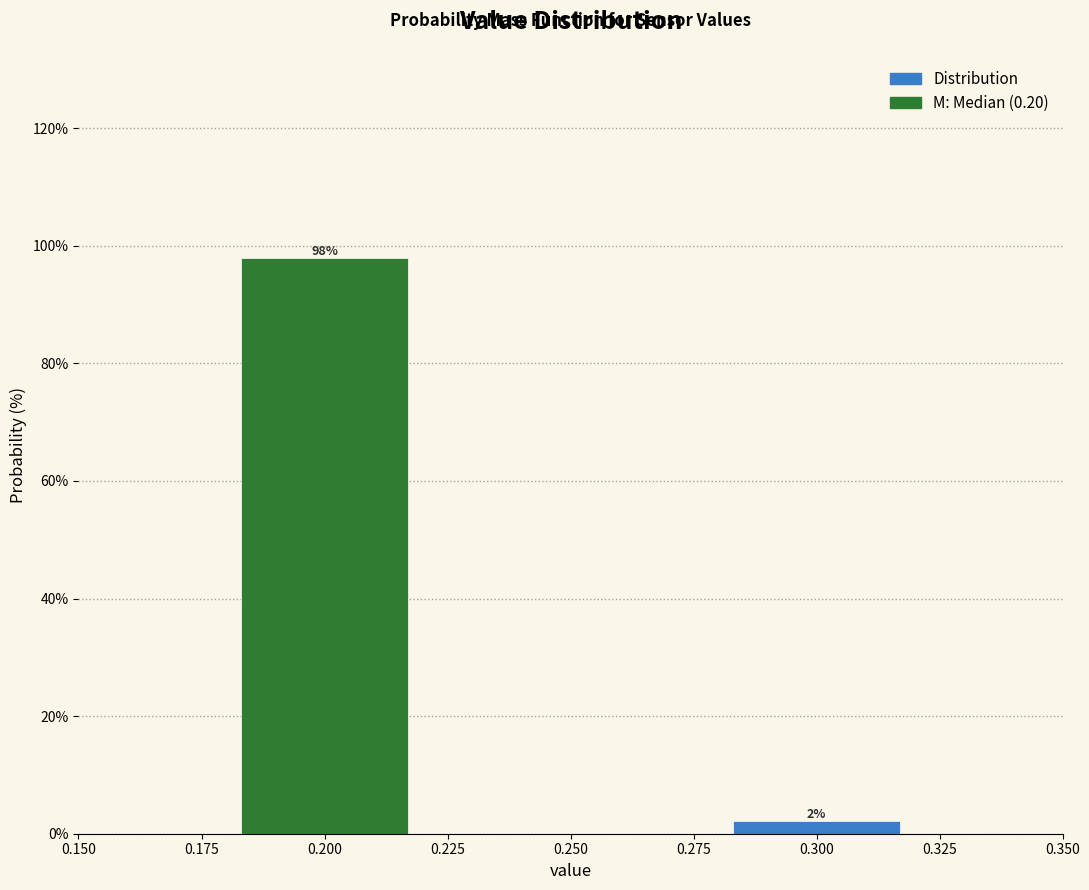

Which has a higher value, 0.300 or 0.200?

0.200